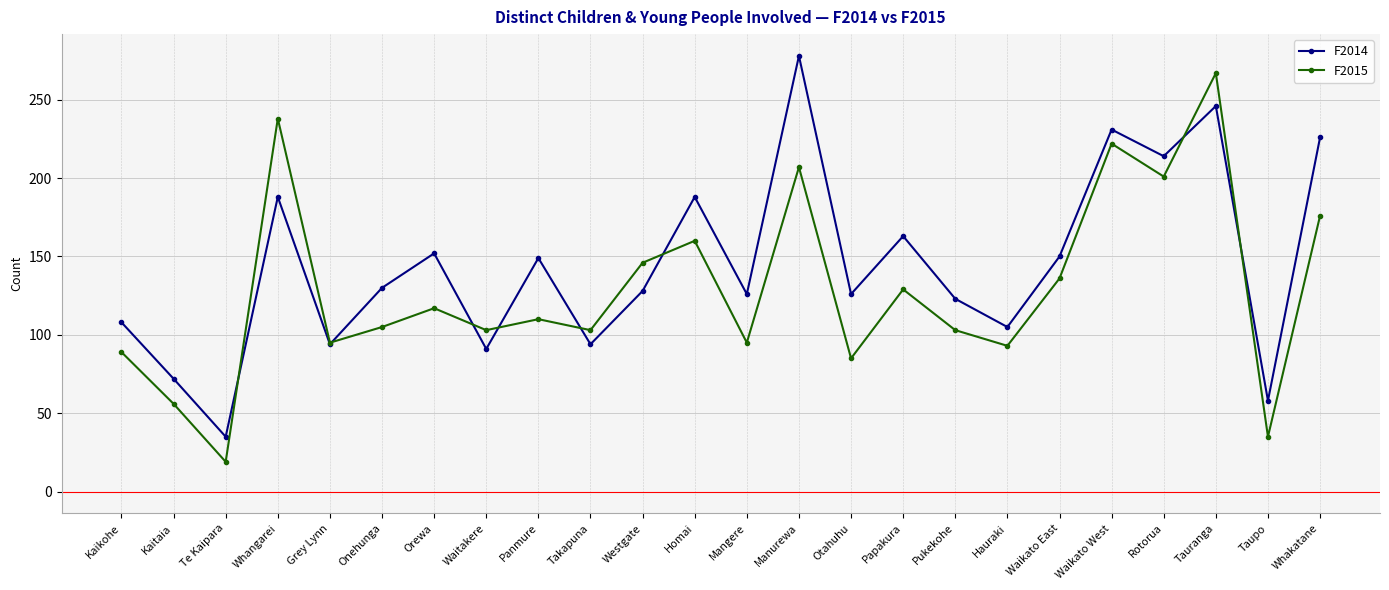

True or false: F2014 and F2015 intersect in this chart.

True